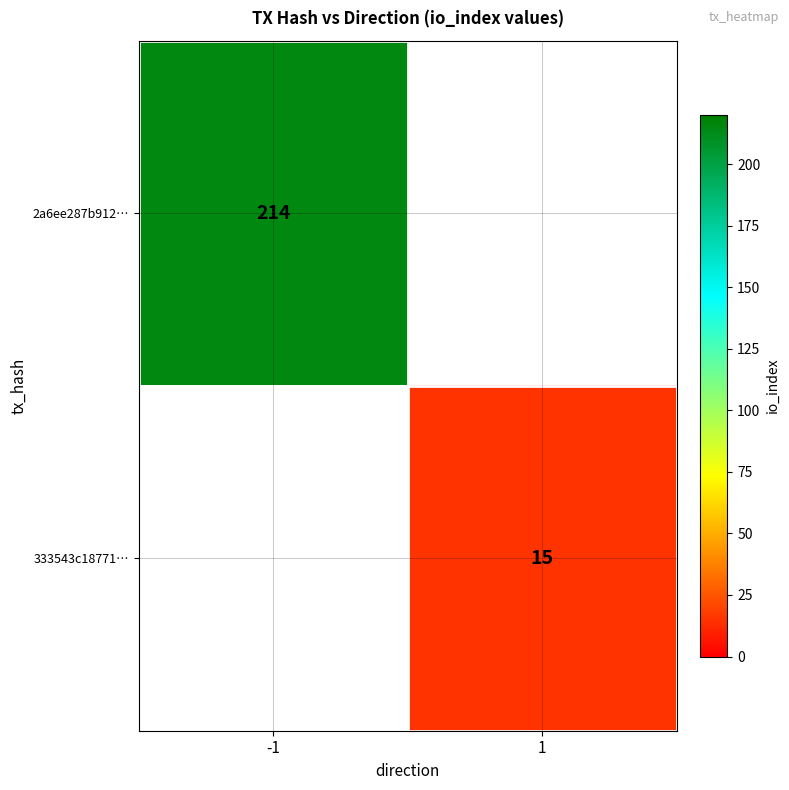

True or false: 333543c18771… has a value of 24 at 1.

False